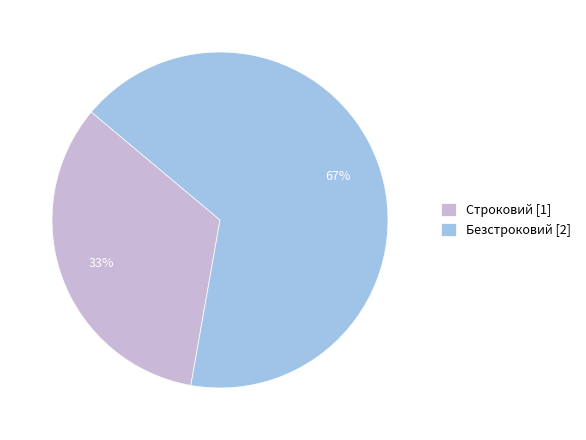

How many segments does this pie chart have?

2